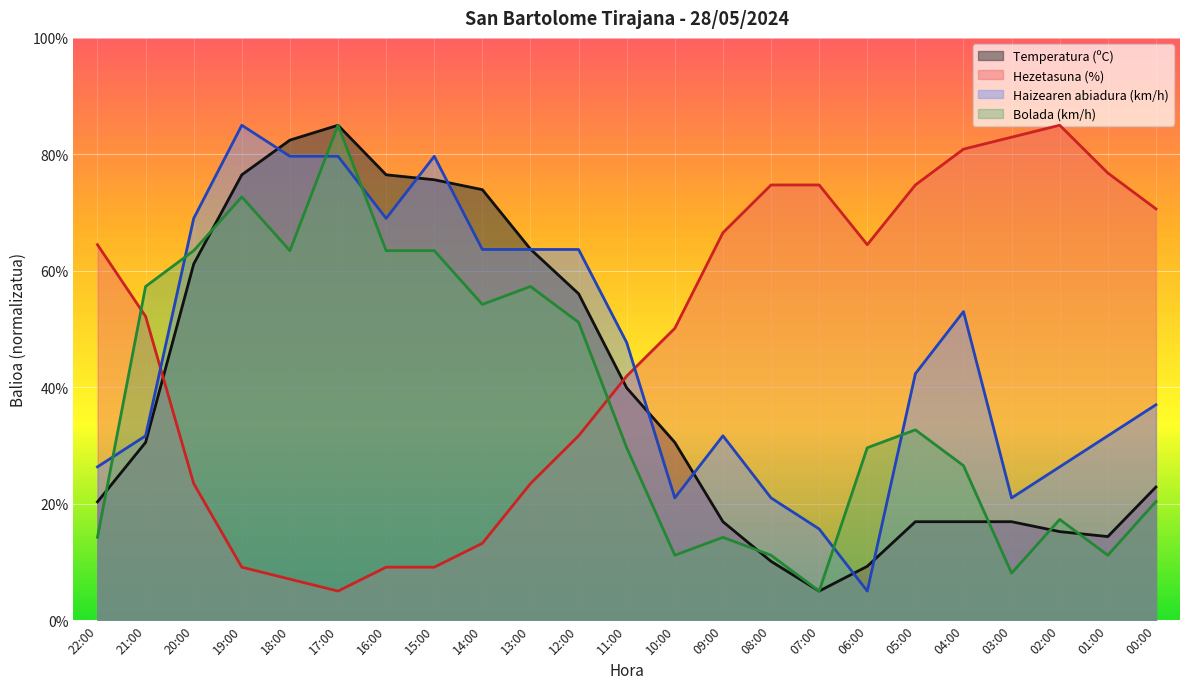

How many values in the Bolada (km/h) series exceed 29?

13